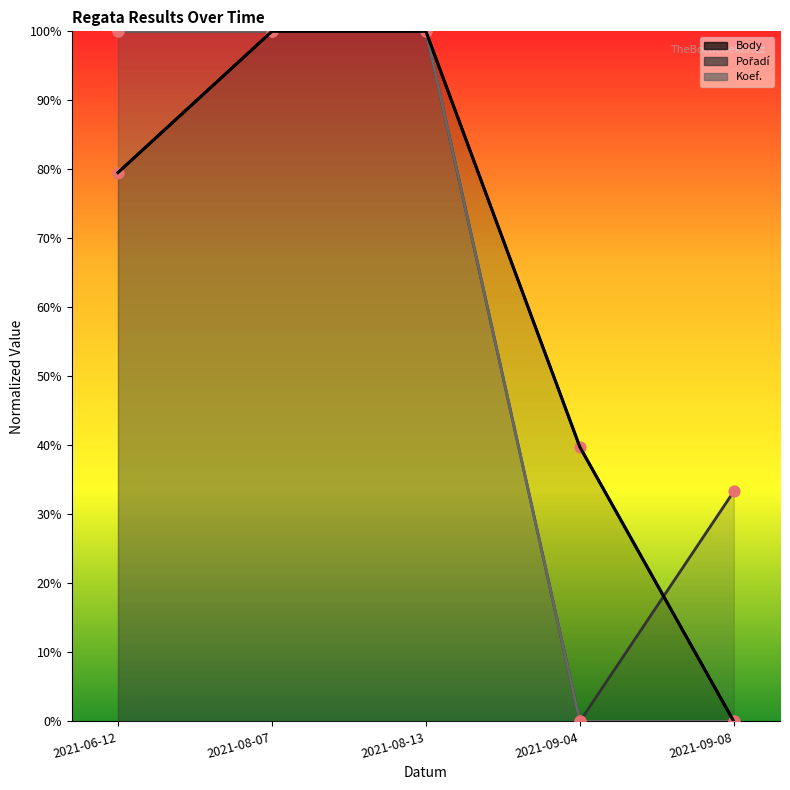

Which series has the largest total across all categories?

Pořadí